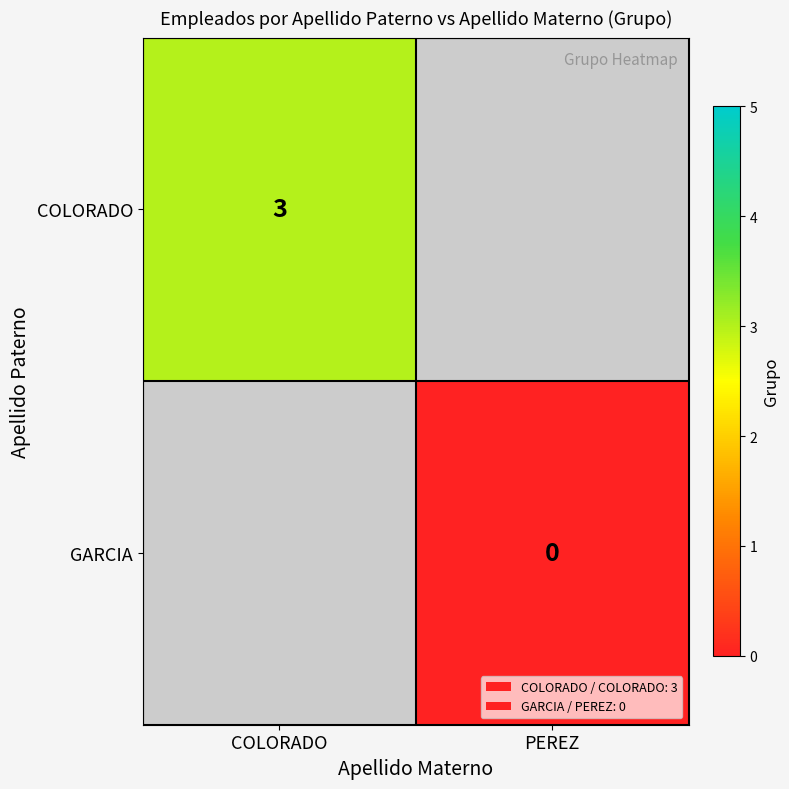

Which category has the lowest value across all series?

PEREZ